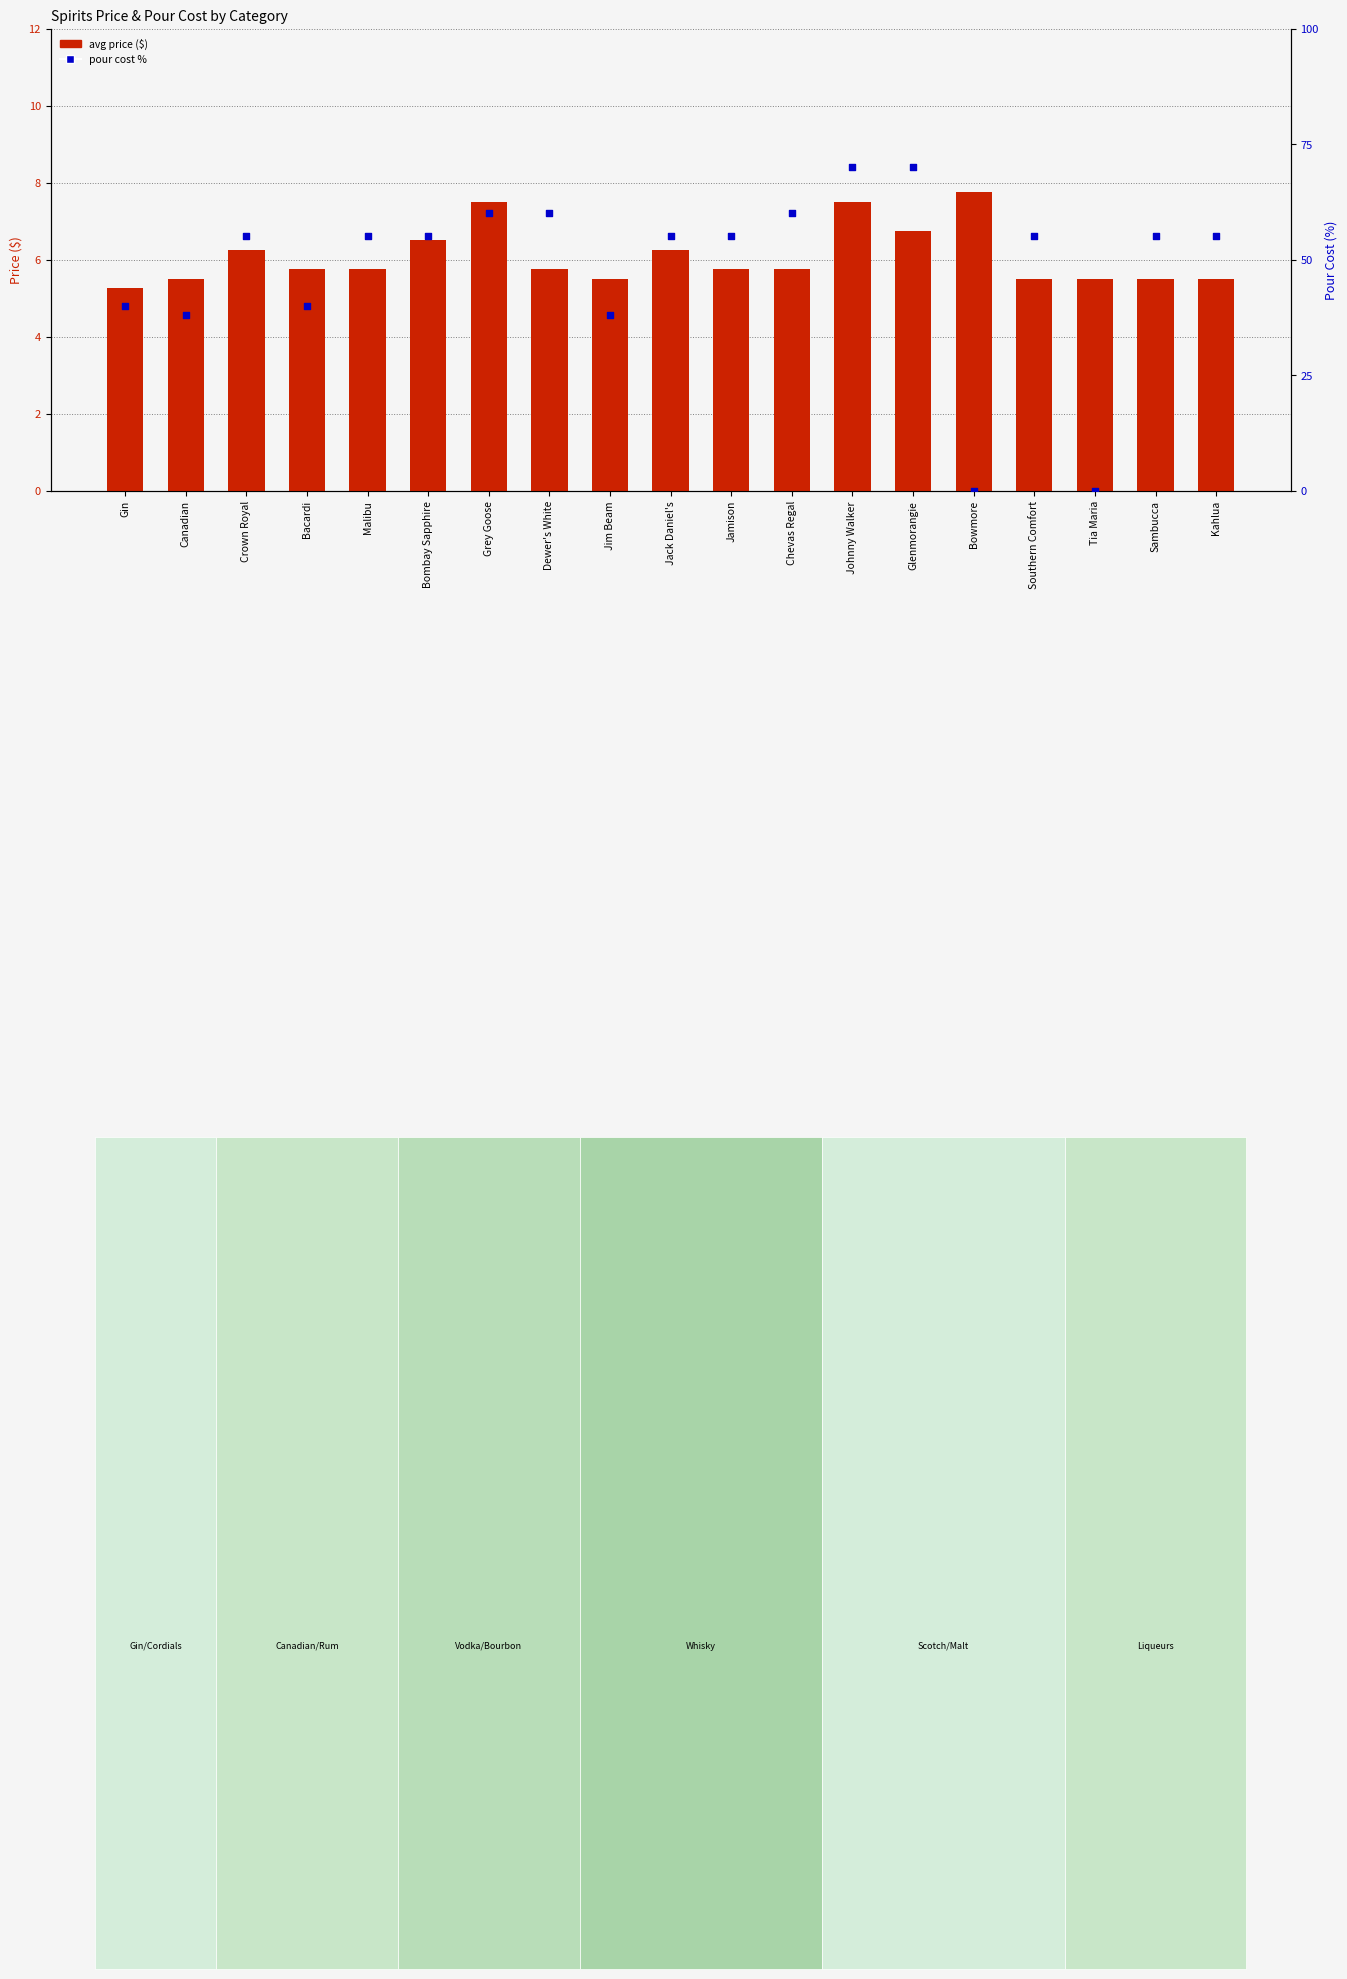

At how many categories does at least one series exceed 69?

2